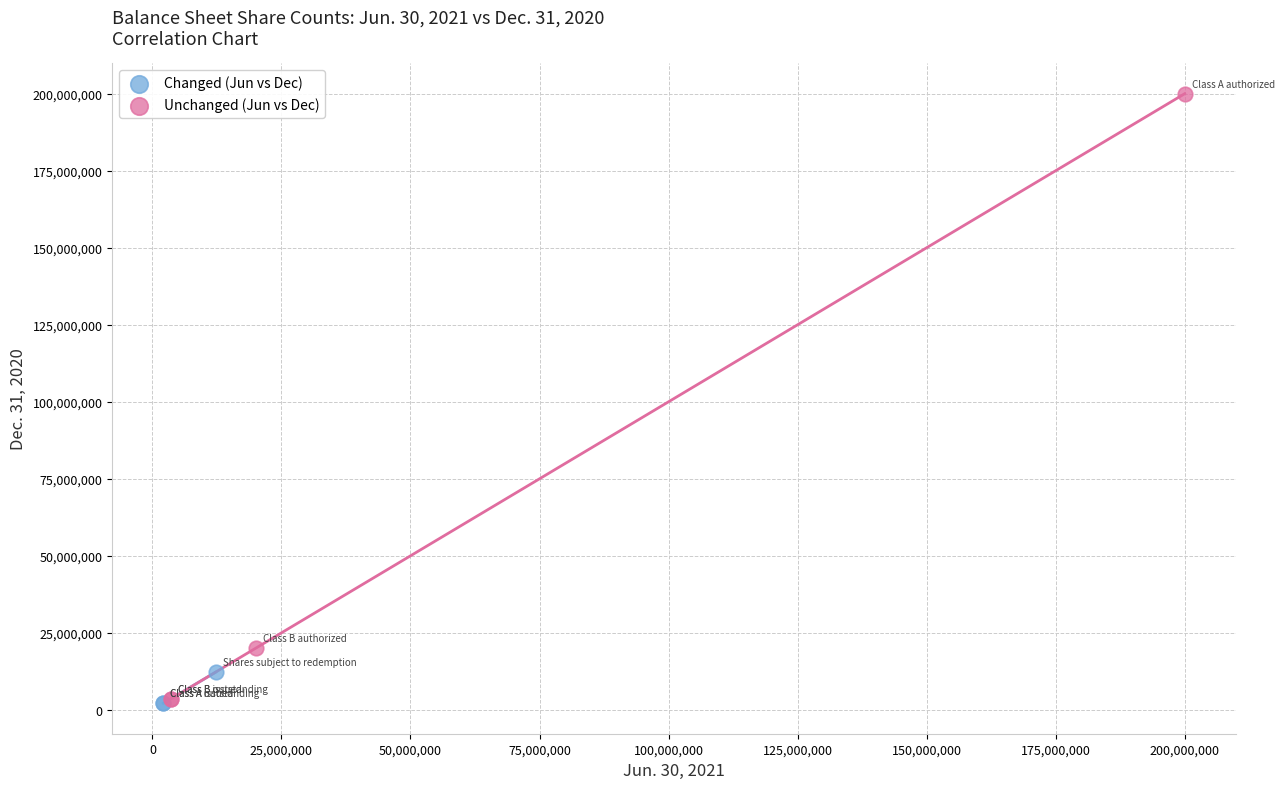

Which series has the largest Y range (max minus min)?

Unchanged (Jun vs Dec)